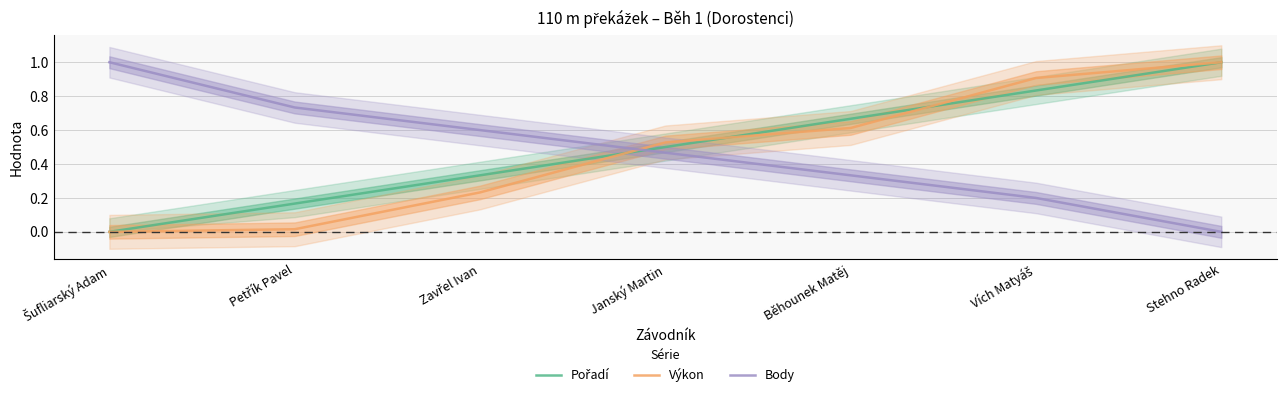

Reading left to right, list all the values displayed in this chart.

Pořadí: Šufliarský Adam=0.0	Petřík Pavel=0.2	Zavřel Ivan=0.3	Janský Martin=0.5	Běhounek Matěj=0.7	Vích Matyáš=0.8	Stehno Radek=1.0
Výkon: Šufliarský Adam=0.0	Petřík Pavel=0.0	Zavřel Ivan=0.2	Janský Martin=0.5	Běhounek Matěj=0.6	Vích Matyáš=0.9	Stehno Radek=1.0
Body: Šufliarský Adam=1.0	Petřík Pavel=0.7	Zavřel Ivan=0.6	Janský Martin=0.5	Běhounek Matěj=0.3	Vích Matyáš=0.2	Stehno Radek=0.0